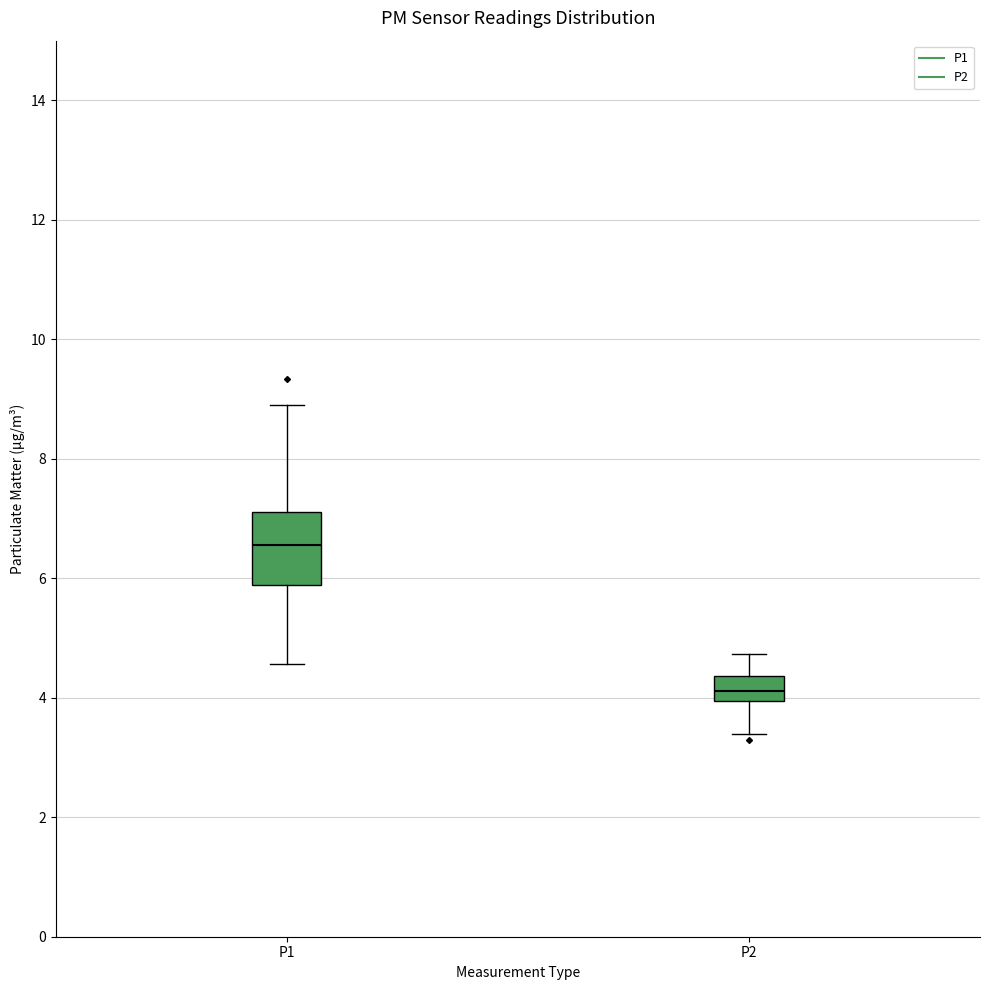

Which box is the tallest, from its lower edge to its upper edge?

P1